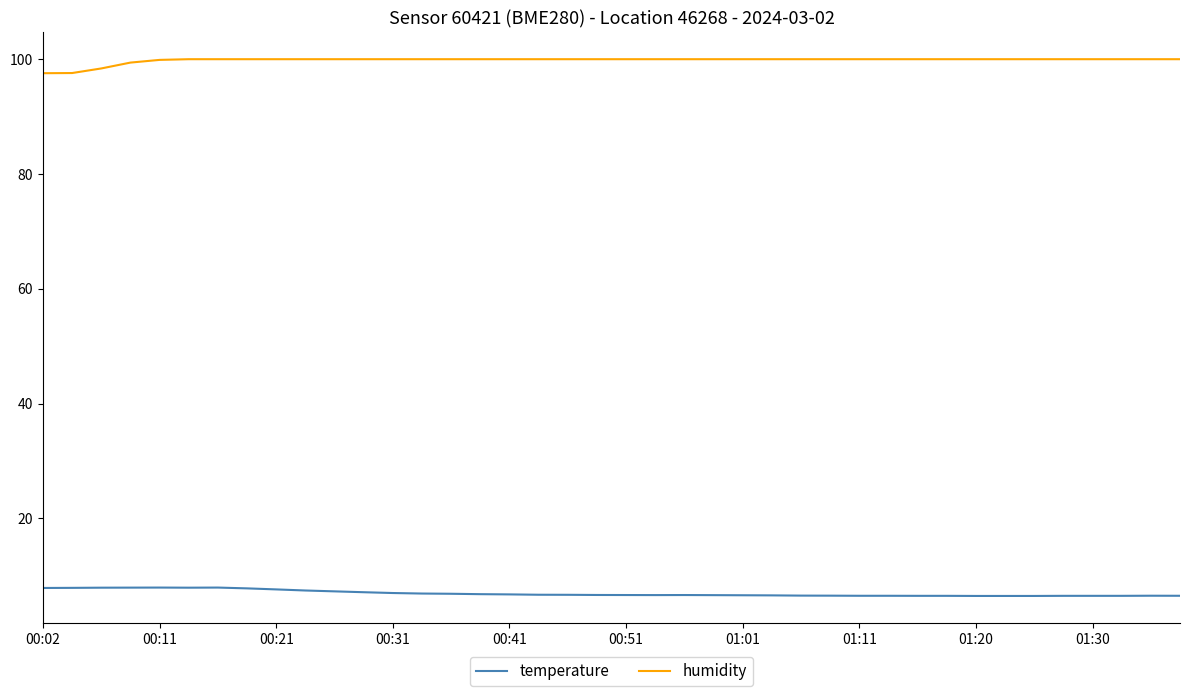

How many lines are shown in the chart?

2